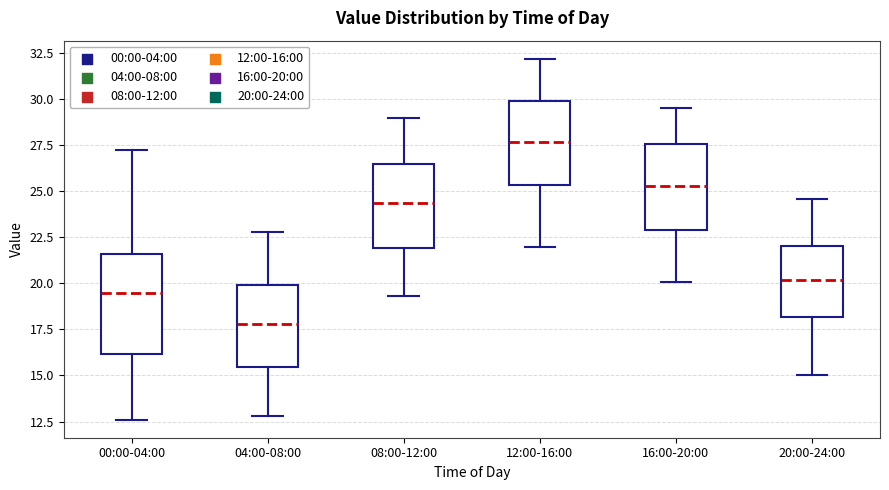

Reading left to right, transcribe this box plot: for each box, give where its median line is, the range the box spans, and where its two whiskers end, as read against the y-axis. The values are not printed on the chart, so give them approximately, as read against the axis.

00:00-04:00: median 19.5, box 16.0 to 21.5, whiskers 12.5 to 27.5
04:00-08:00: median 18.0, box 15.5 to 20.0, whiskers 13.0 to 23.0
08:00-12:00: median 24.5, box 22.0 to 26.5, whiskers 19.5 to 29.0
12:00-16:00: median 27.5, box 25.5 to 30.0, whiskers 22.0 to 32.0
16:00-20:00: median 25.5, box 23.0 to 27.5, whiskers 20.0 to 29.5
20:00-24:00: median 20.0, box 18.0 to 22.0, whiskers 15.0 to 24.5